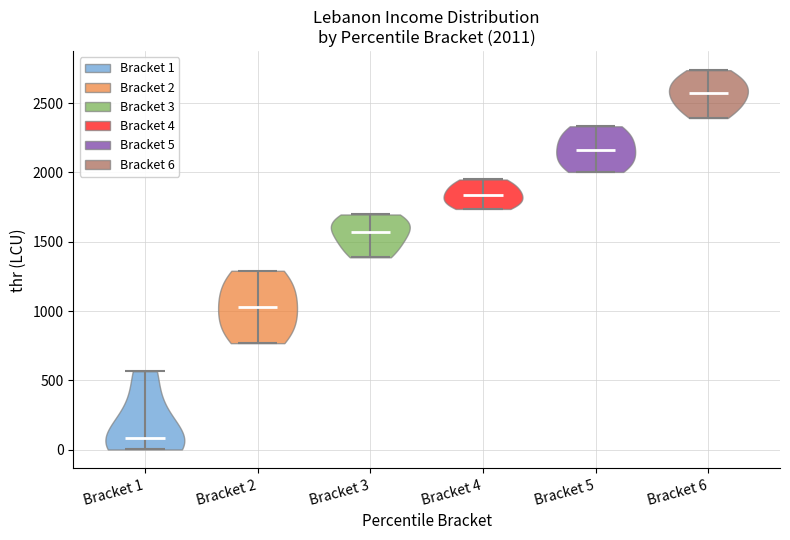

Which violin has the highest median line?

Bracket 6